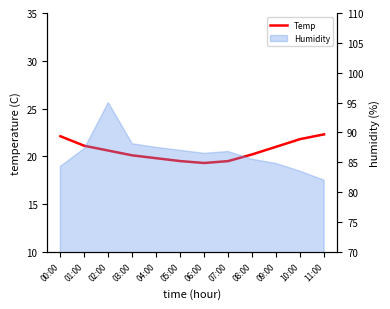

What value does the data have at 06:00?

19.3